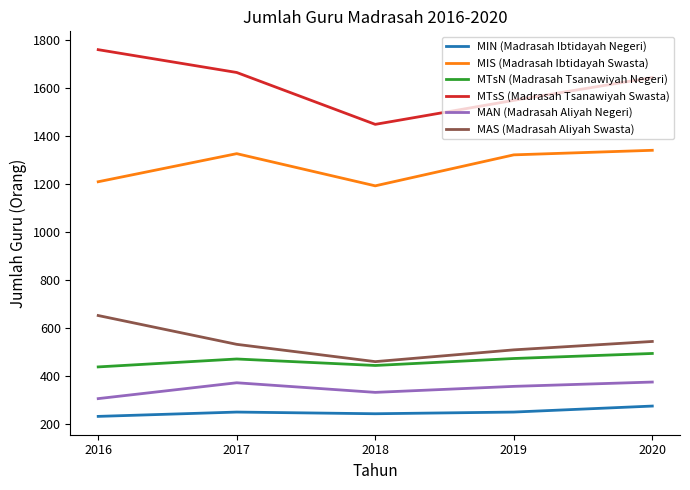

What is the spread (max minus min) of values at 2020?

1368